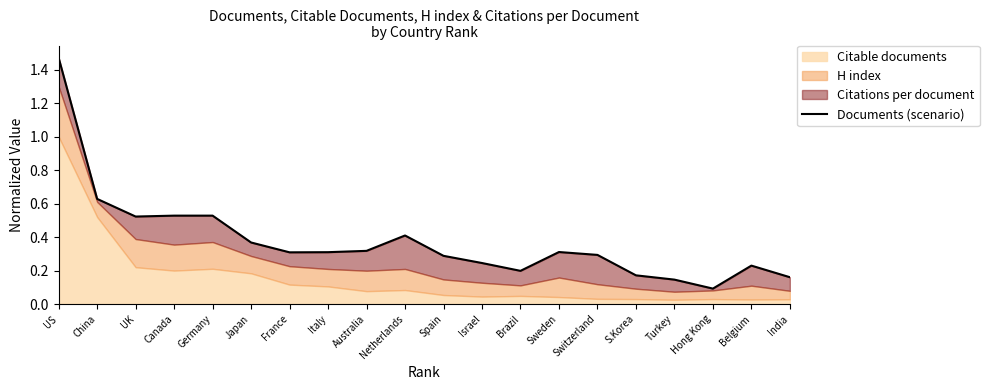

Where is the data nearest to the value 0?

Hong Kong